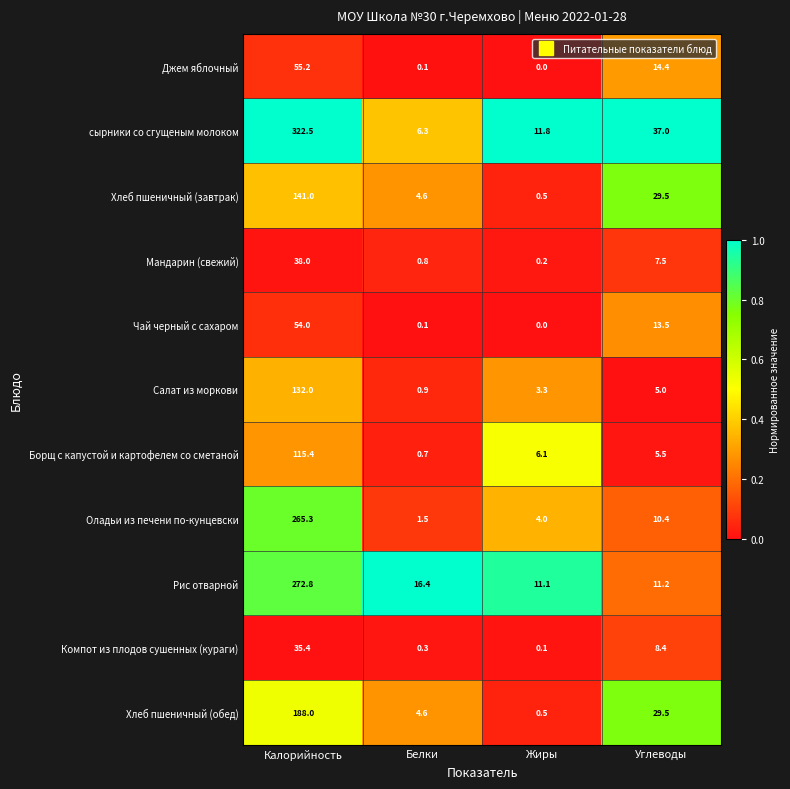

What is the total value across all series at Жиры?

37.6